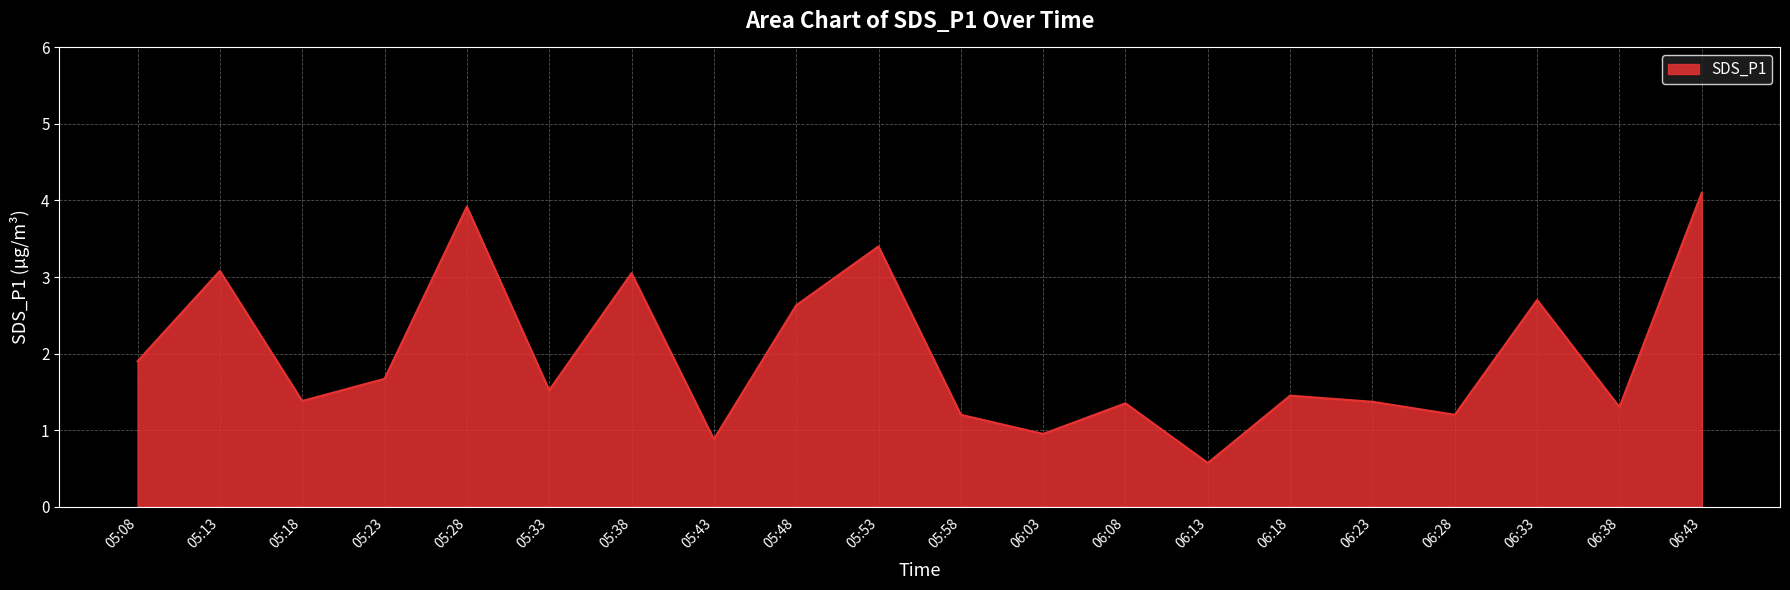

What is the approximate value at 05:28?

3.9